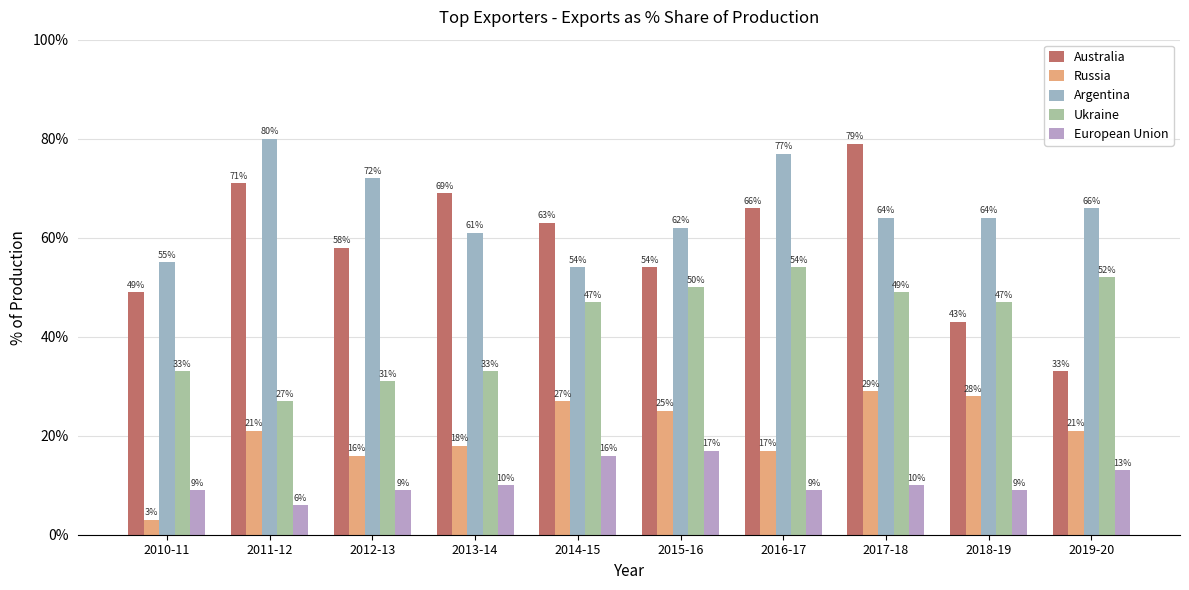

Does the chart contain stacked bars?

No